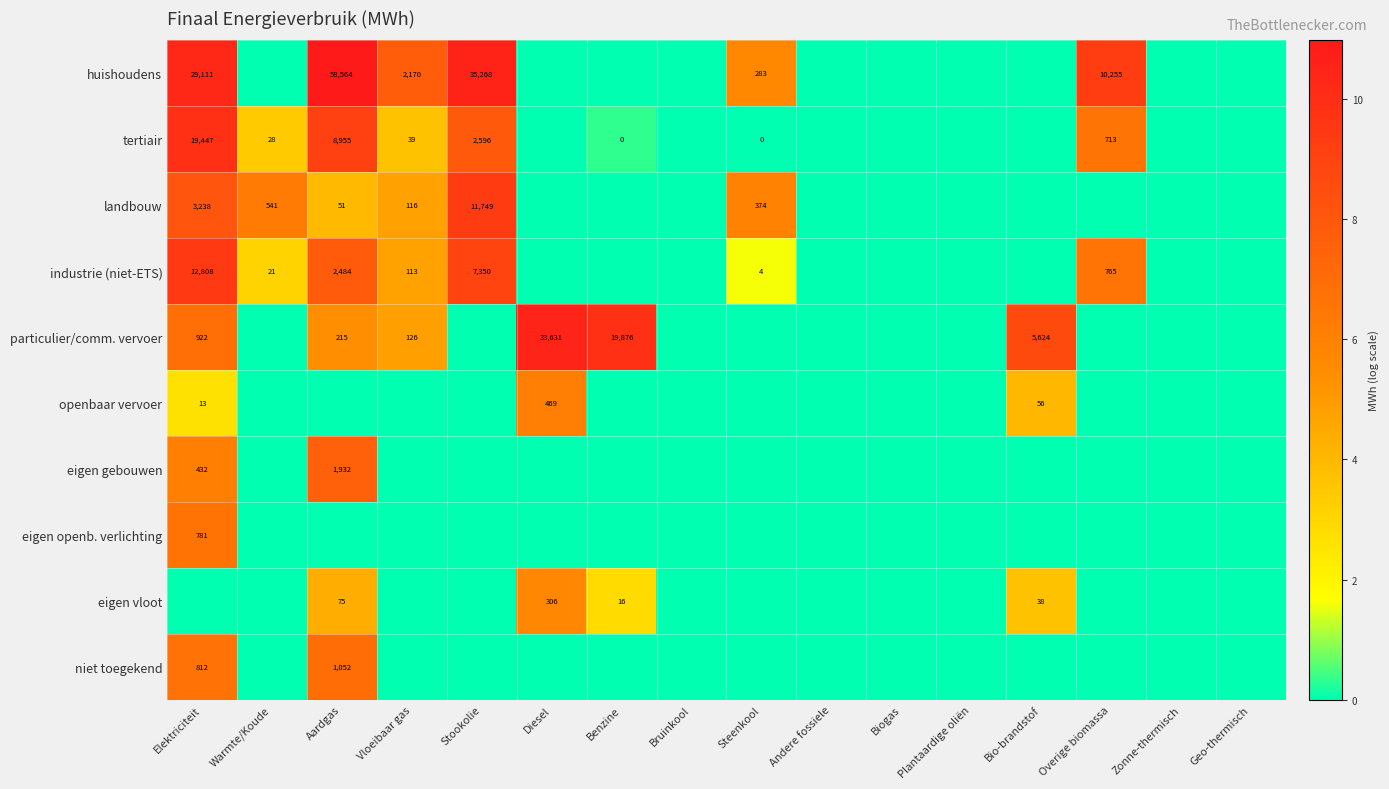

Is the value of landbouw at Warmte/Koude greater than the value of eigen gebouwen at Elektriciteit?

Yes